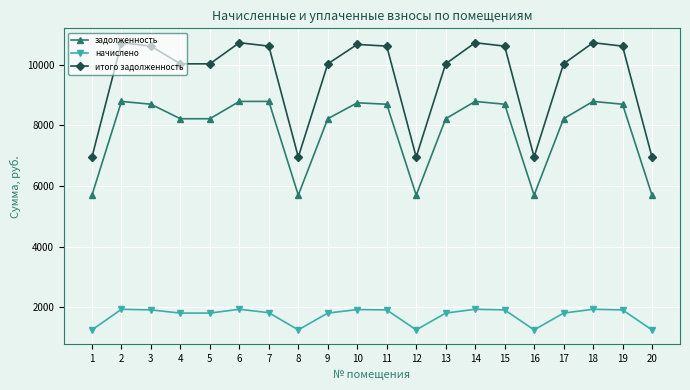

Which series changed the most between 1 and 11?

итого задолженность